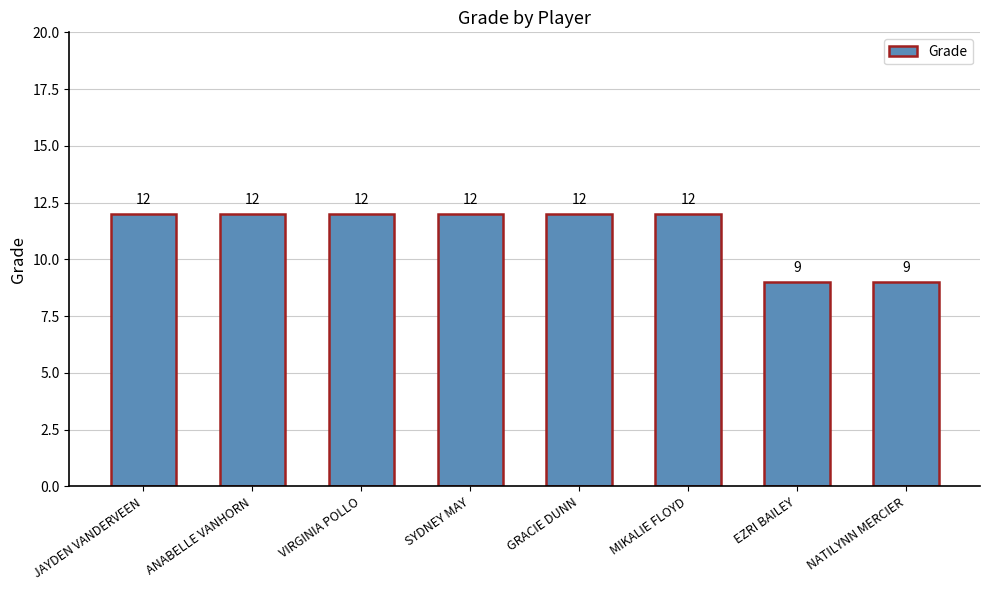

Does the chart contain any negative values?

No